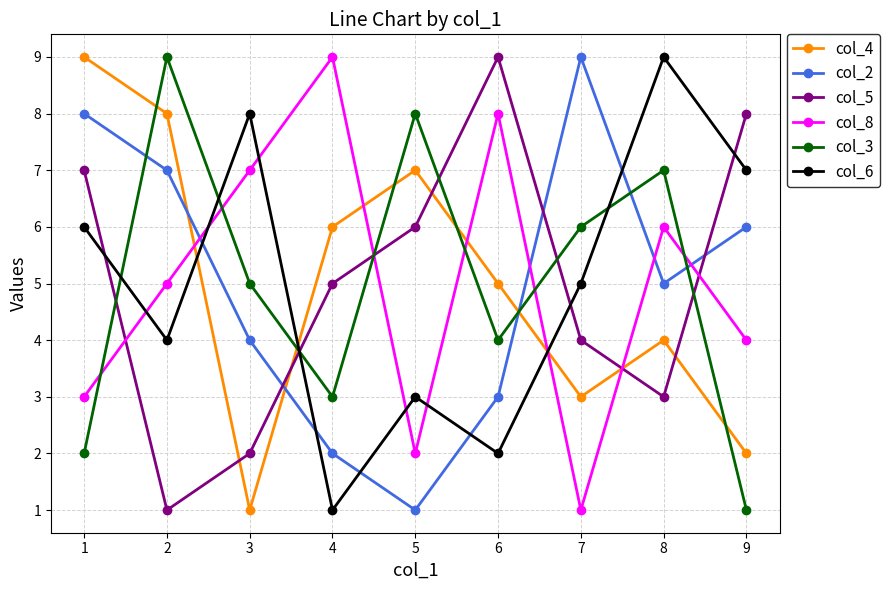

What is the minimum value for col_3?

1